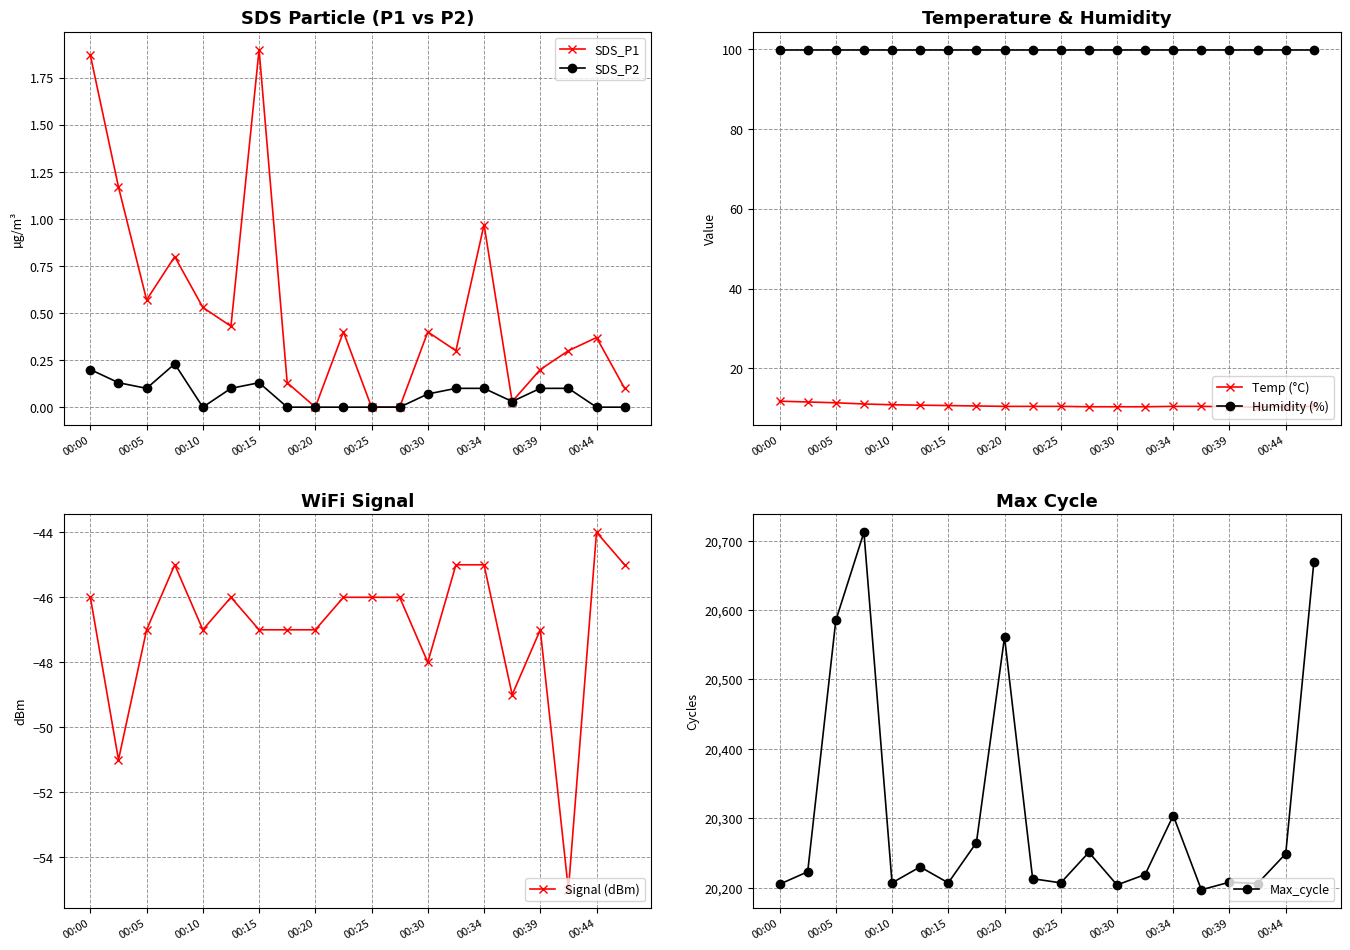

Is this an area chart (filled region under the line)?

No